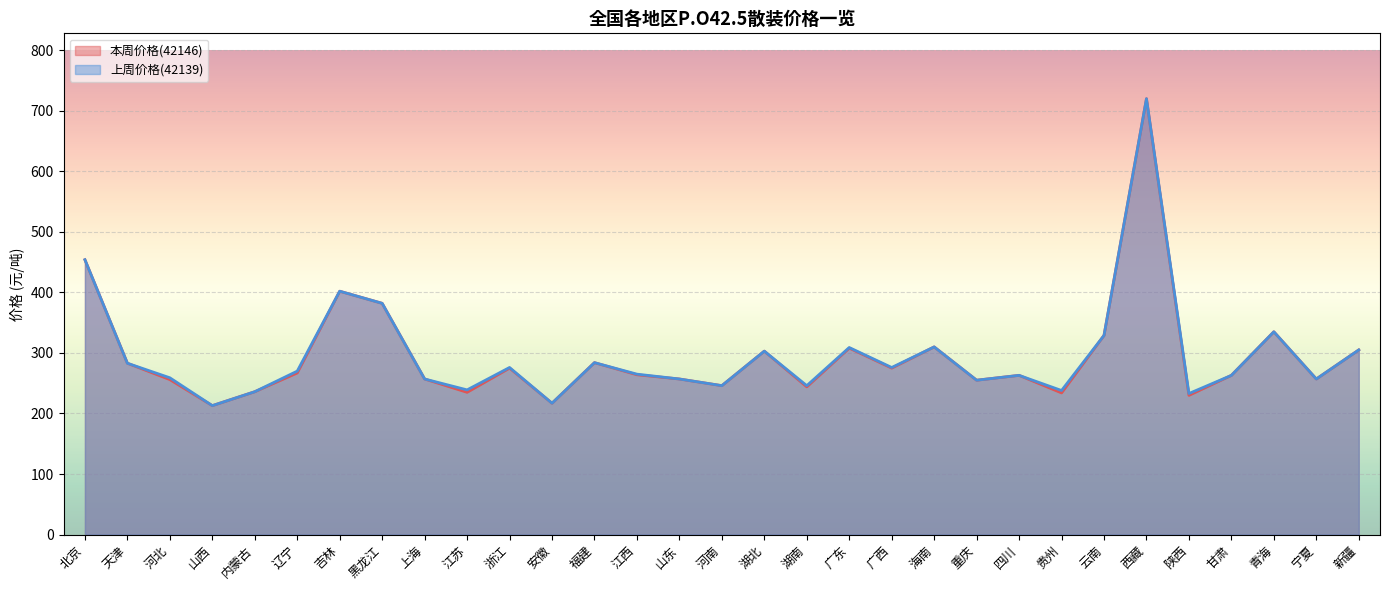

How many lines are shown in the chart?

2